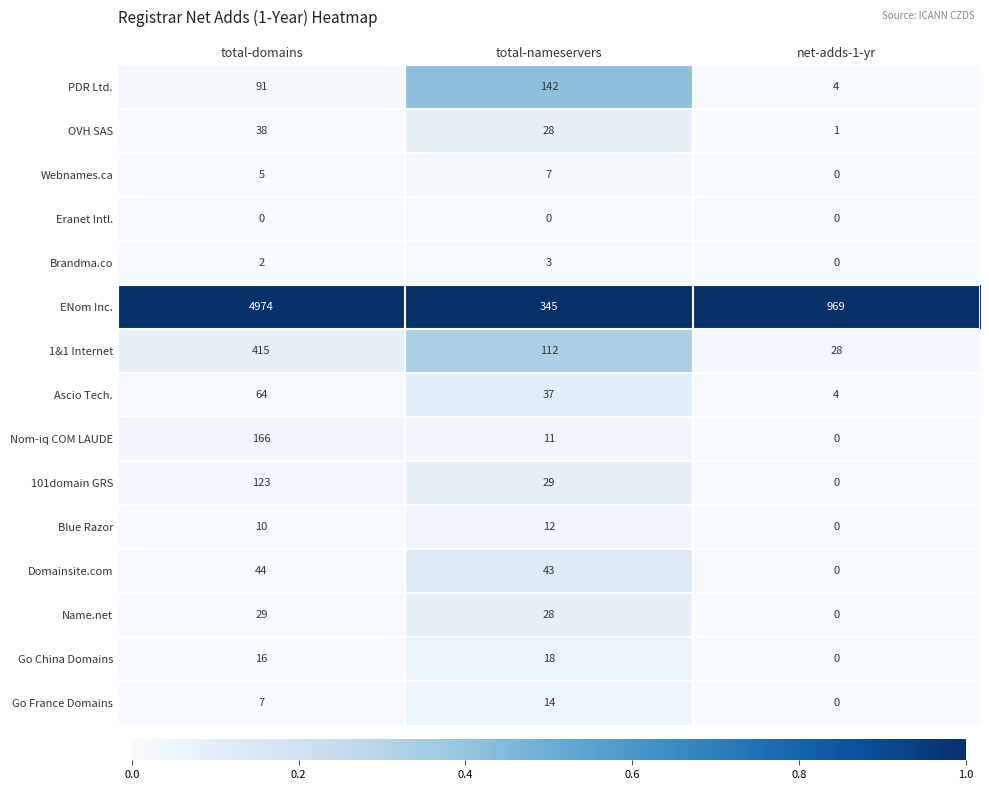

List the series in order of their peak value, lowest first.

Eranet Intl., Brandma.co, Webnames.ca, Blue Razor, Go France Domains, Go China Domains, Name.net, OVH SAS, Domainsite.com, Ascio Tech., 101domain GRS, PDR Ltd., Nom-iq COM LAUDE, 1&1 Internet, ENom Inc.